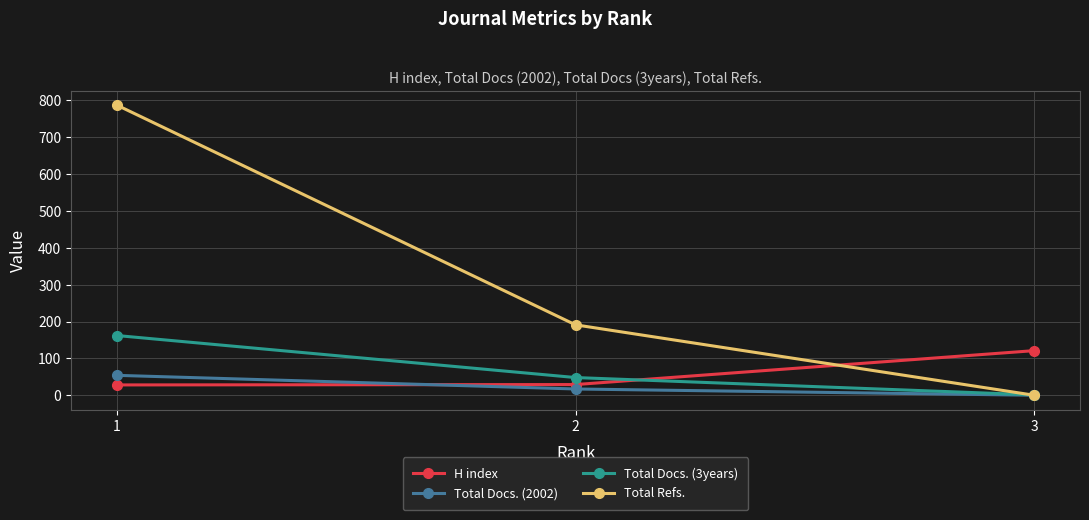

Count the number of data series in this chart.

4